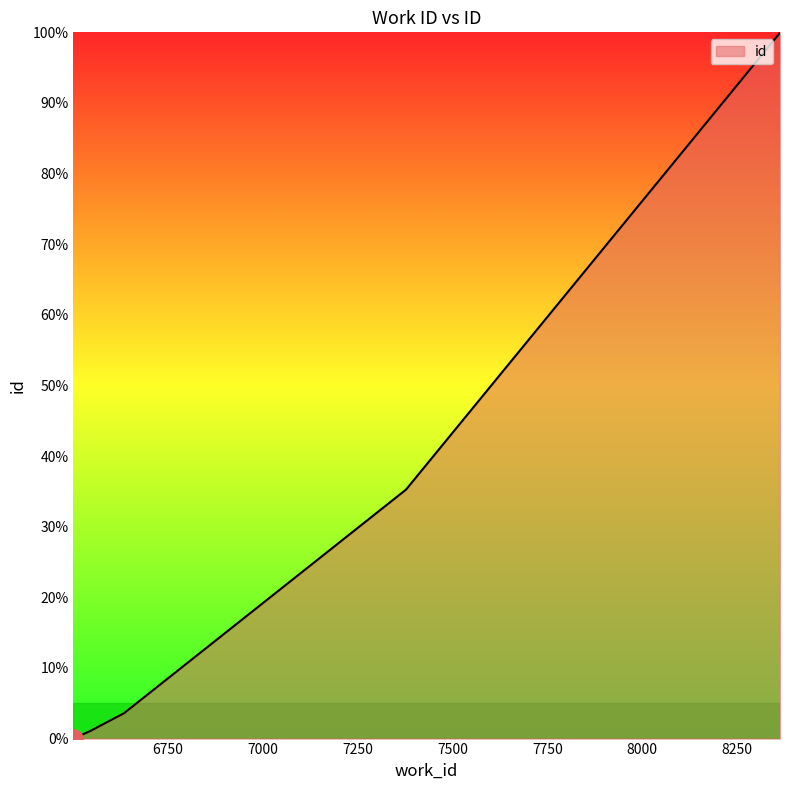

Does the chart have visible grid lines?

No